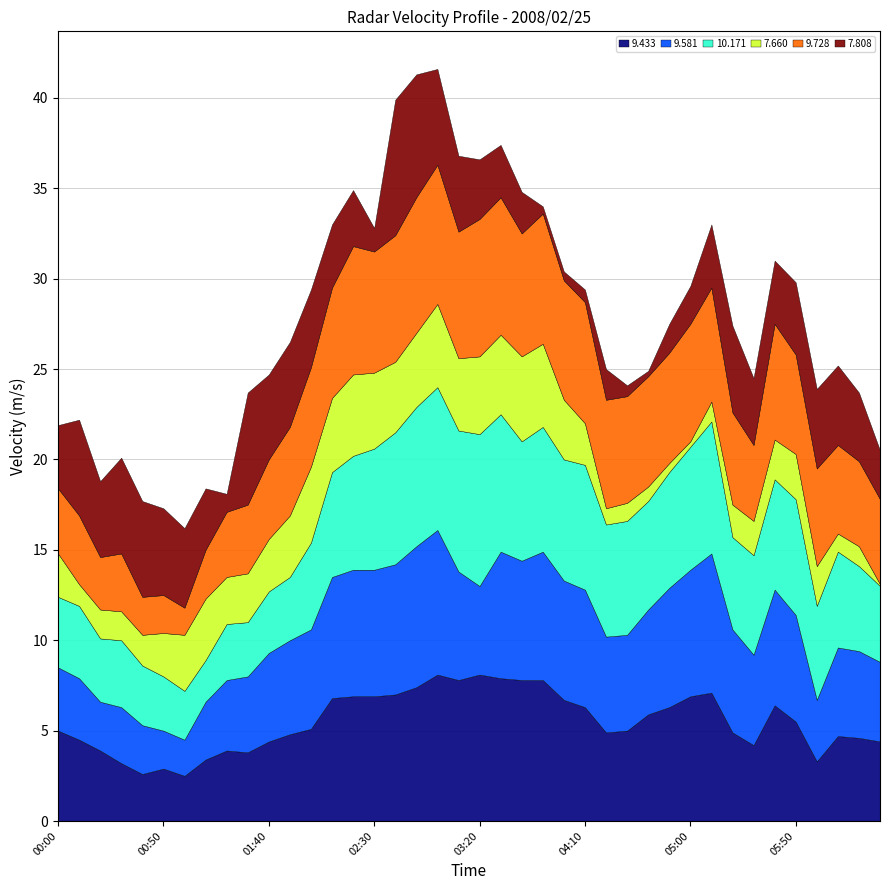

Reading left to right, what are all the values shown in this chart?

9.433: 5.0	4.5	3.9	3.2	2.6	2.9	2.5	3.4	3.9	3.8	4.4	4.8	5.1	6.8	6.9	6.9	7.0	7.4	8.1	7.8	8.1	7.9	7.8	7.8	6.7	6.3	4.9	5.0	5.9	6.3	6.9	7.1	4.9	4.2	6.4	5.5	3.3	4.7	4.6	4.4
9.581: 3.5	3.4	2.7	3.1	2.7	2.1	2.0	3.2	3.9	4.2	4.9	5.2	5.5	6.7	7.0	7.0	7.2	7.8	8.0	6.0	4.9	7.0	6.6	7.1	6.6	6.5	5.3	5.3	5.8	6.6	7.0	7.7	5.7	5.0	6.4	5.9	3.4	4.9	4.8	4.4
10.171: 3.9	4.0	3.5	3.7	3.3	3.0	2.7	2.3	3.1	3.0	3.4	3.5	4.8	5.8	6.3	6.7	7.3	7.7	7.9	7.8	8.4	7.6	6.6	6.9	6.7	6.9	6.2	6.3	6.0	6.4	6.8	7.3	5.1	5.5	6.1	6.4	5.2	5.3	4.7	4.2
7.660: 2.4	1.2	1.6	1.6	1.7	2.4	3.1	3.4	2.6	2.7	2.9	3.4	4.2	4.1	4.5	4.2	3.9	4.1	4.6	4.0	4.3	4.4	4.7	4.6	3.3	2.3	0.9	1.0	0.8	0.5	0.3	1.1	1.8	1.9	2.2	2.5	2.2	1.0	1.1	0.1
9.728: 3.6	3.8	2.9	3.2	2.1	2.1	1.5	2.7	3.6	3.8	4.4	4.9	5.5	6.1	7.1	6.7	7.0	7.5	7.7	7.0	7.6	7.6	6.8	7.2	6.6	6.7	6.0	5.9	6.1	6.1	6.5	6.3	5.1	4.2	6.4	5.5	5.4	4.9	4.7	4.7
7.808: 3.5	5.3	4.2	5.3	5.3	4.8	4.4	3.4	1.0	6.2	4.7	4.7	4.3	3.5	3.1	1.3	7.5	6.8	5.3	4.2	3.3	2.9	2.3	0.4	0.5	0.7	1.7	0.6	0.3	1.6	2.1	3.5	4.8	3.7	3.5	4.0	4.4	4.4	3.8	2.7